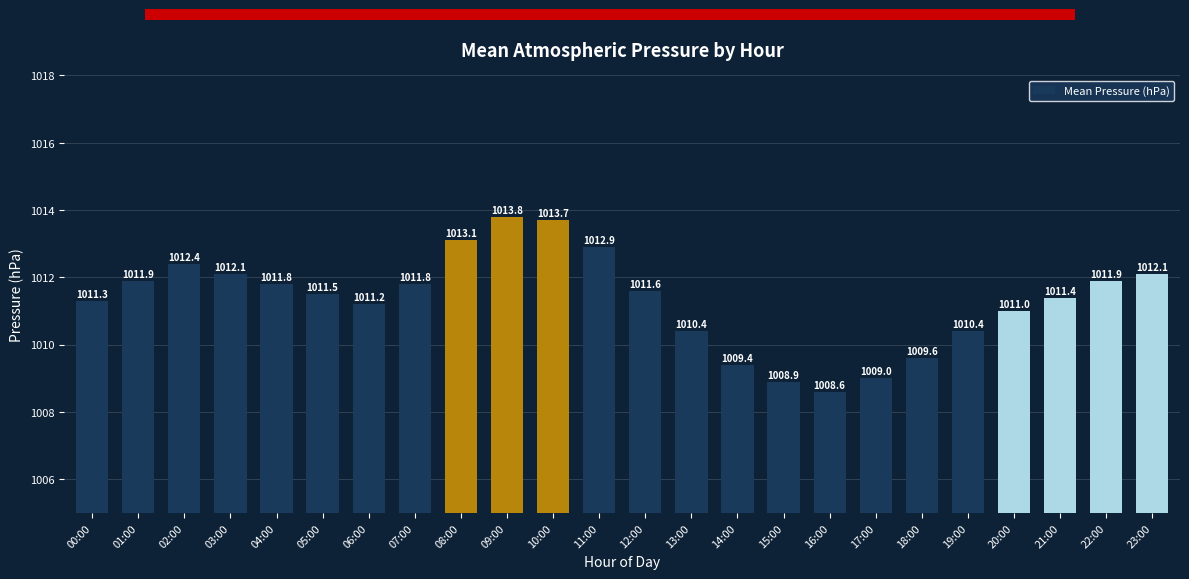

What position from the left is 15:00?

16